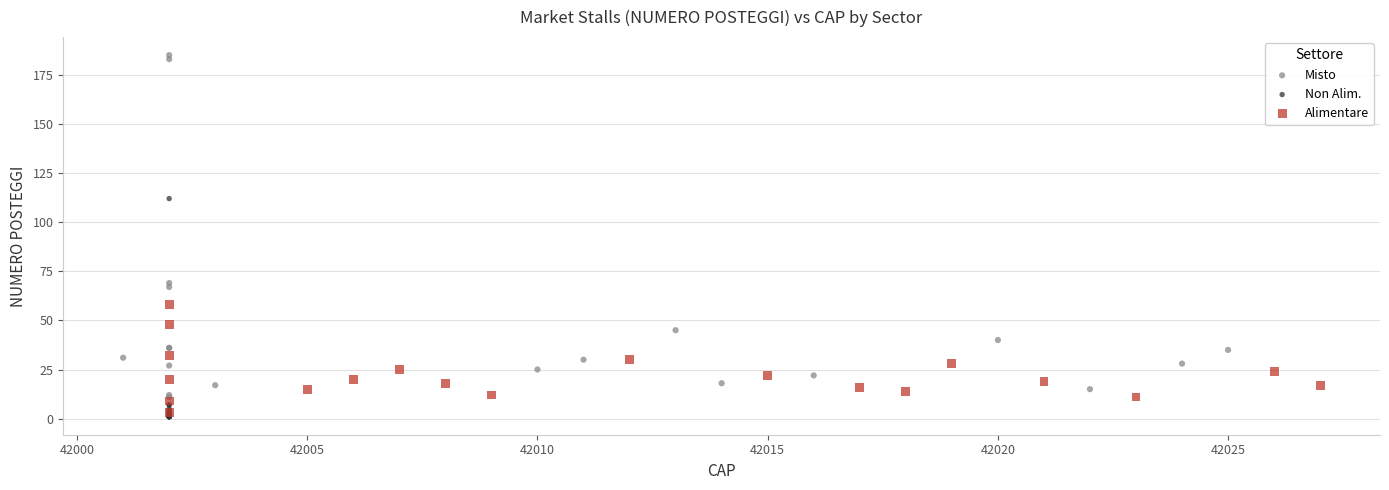

Which series has the largest Y range (max minus min)?

Misto